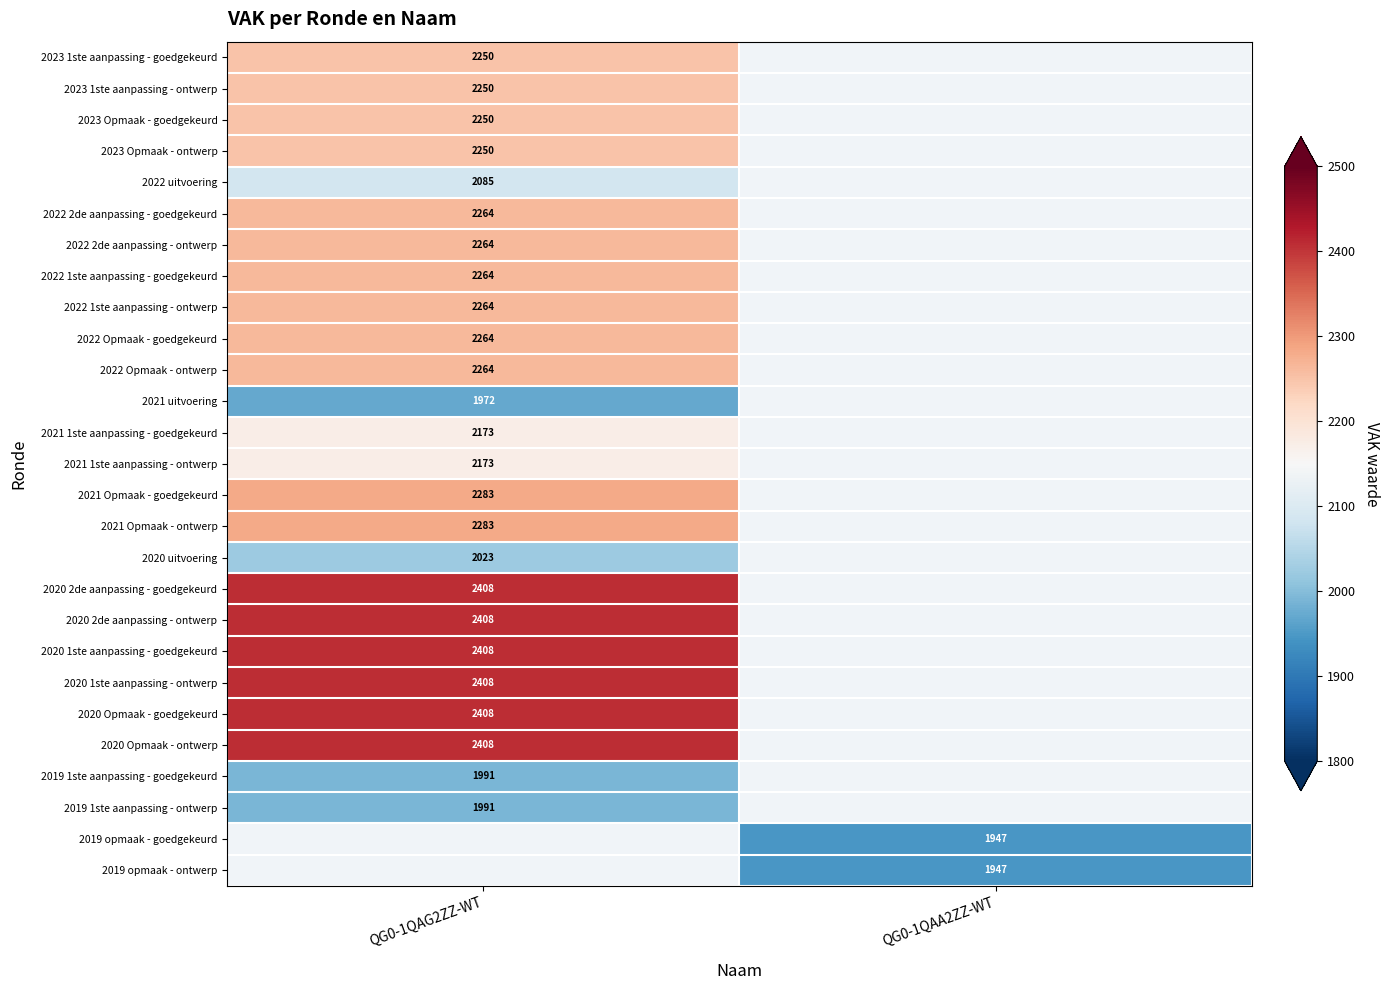

The 2020 Opmaak - goedgekeurd series shows 2408 at QG0-1QAG2ZZ-WT. True or false?

True